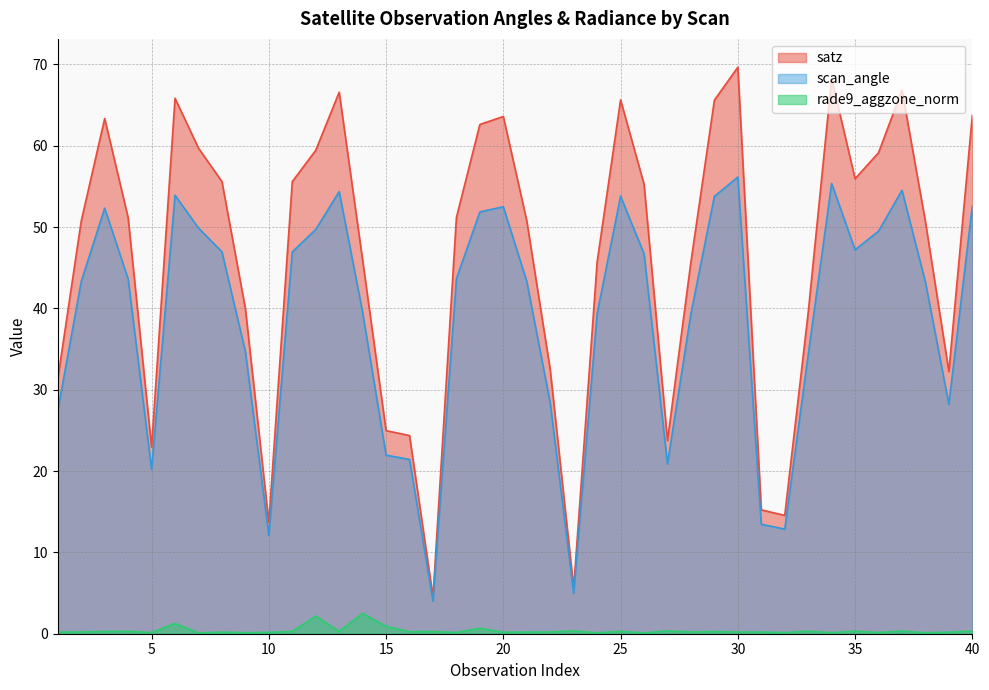

Where is the first local maximum for satz?

3